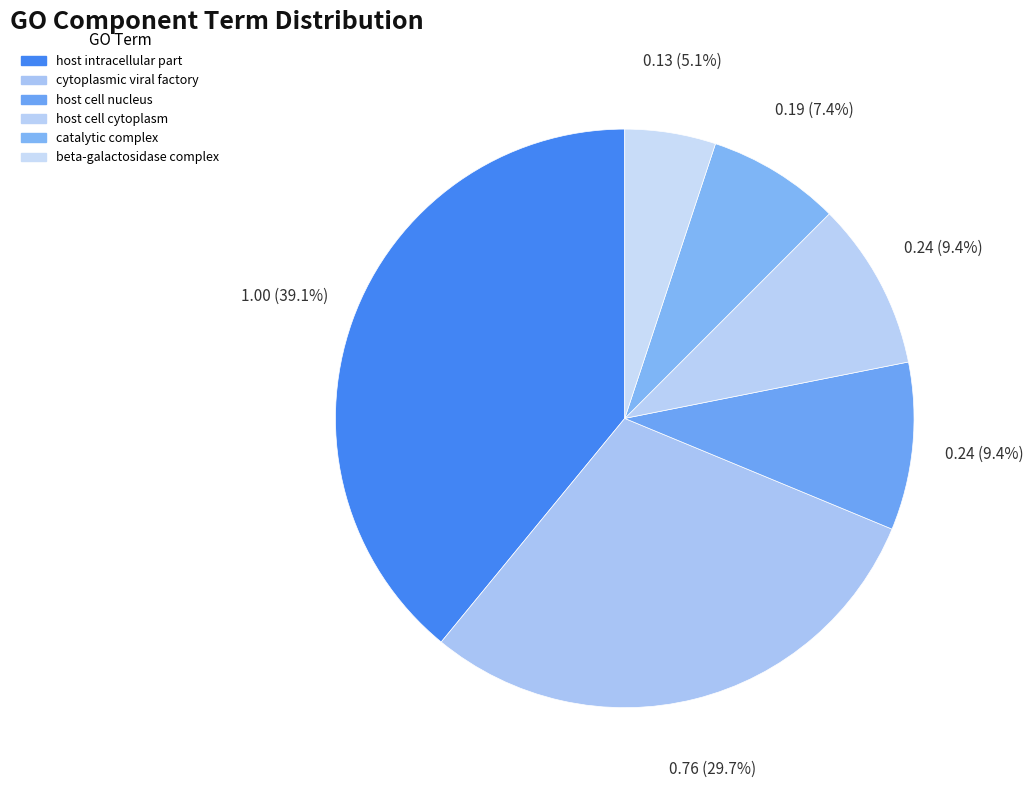

The host cell cytoplasm slice represents 9% of the pie. True or false?

True